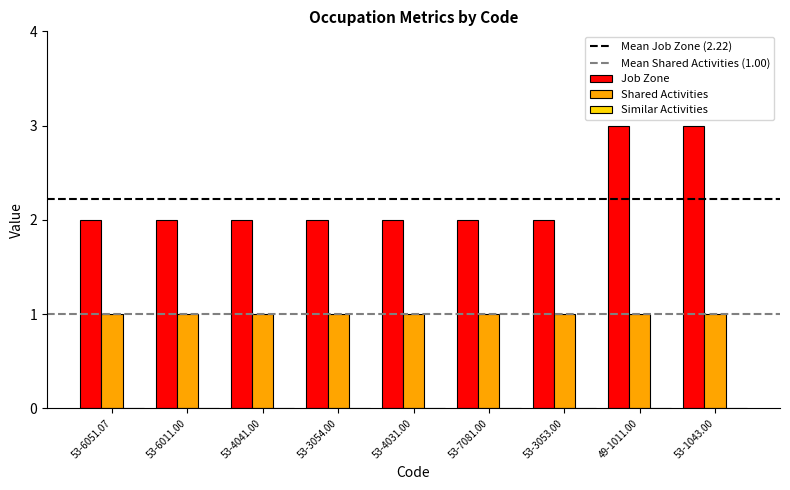

Rank the series at 53-6011.00 from highest to lowest value.

Job Zone, Shared Activities